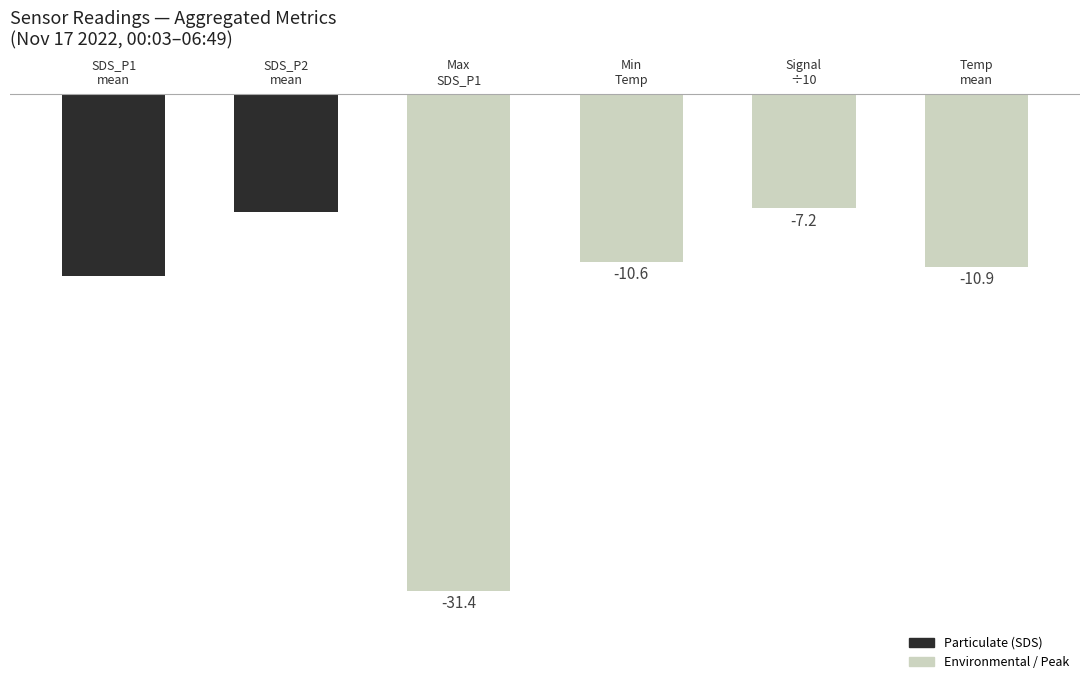

What is the smallest value displayed?

-31.4